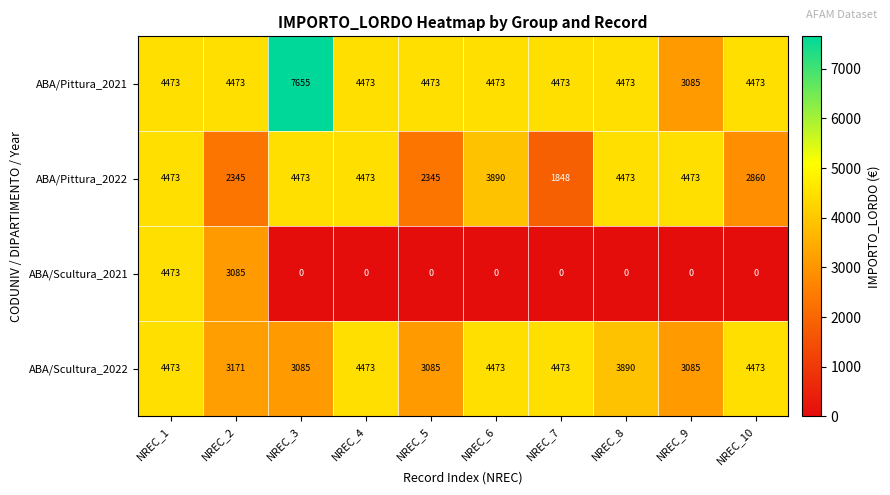

The ABA/Pittura_2022 series shows 3121 at NREC_2. True or false?

False